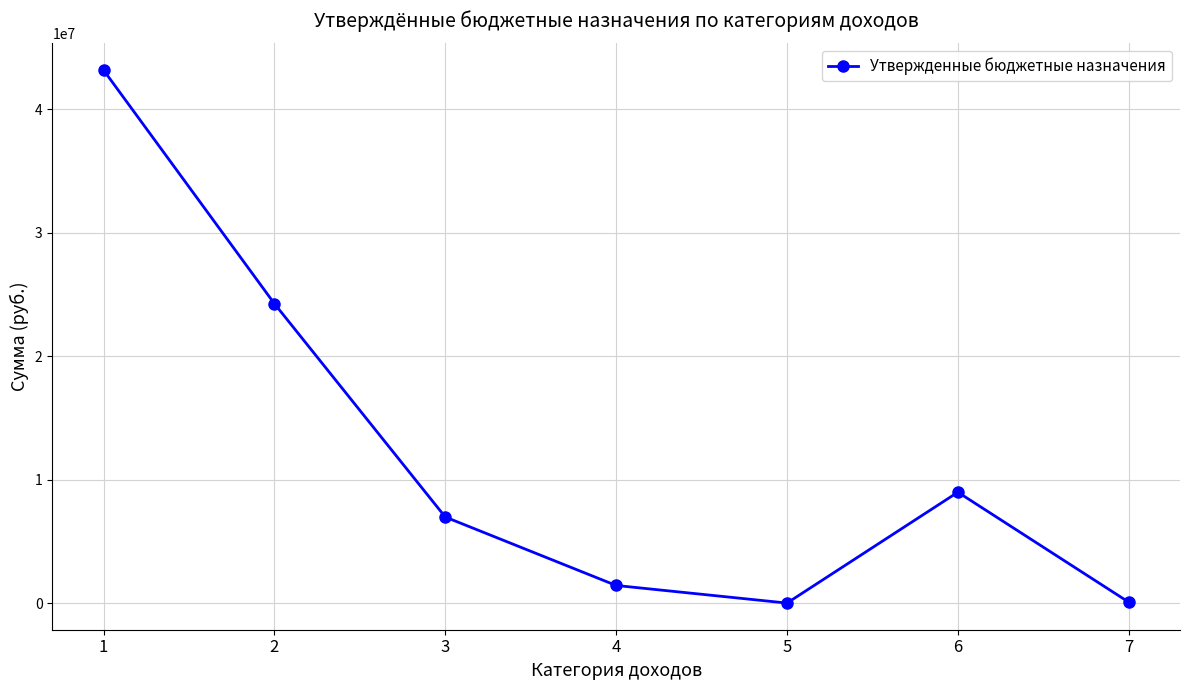

What is the maximum value shown in the chart?

43164591.8